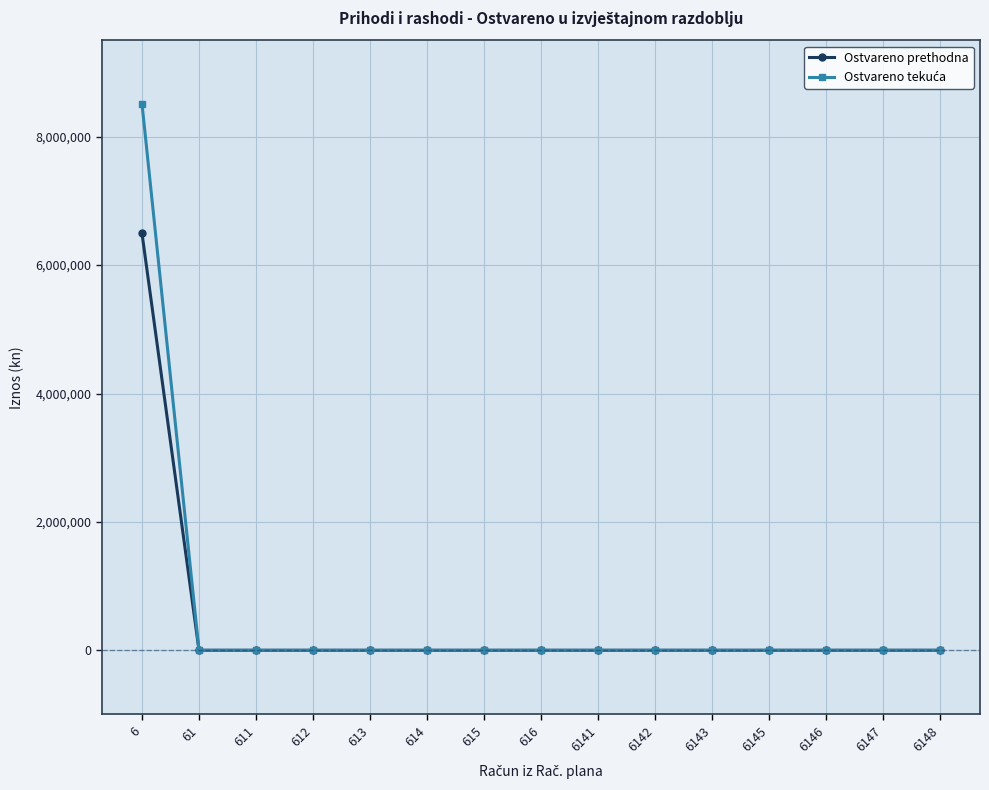

What is the value of the Ostvareno prethodna point at the 1st from the left?

6494271.0